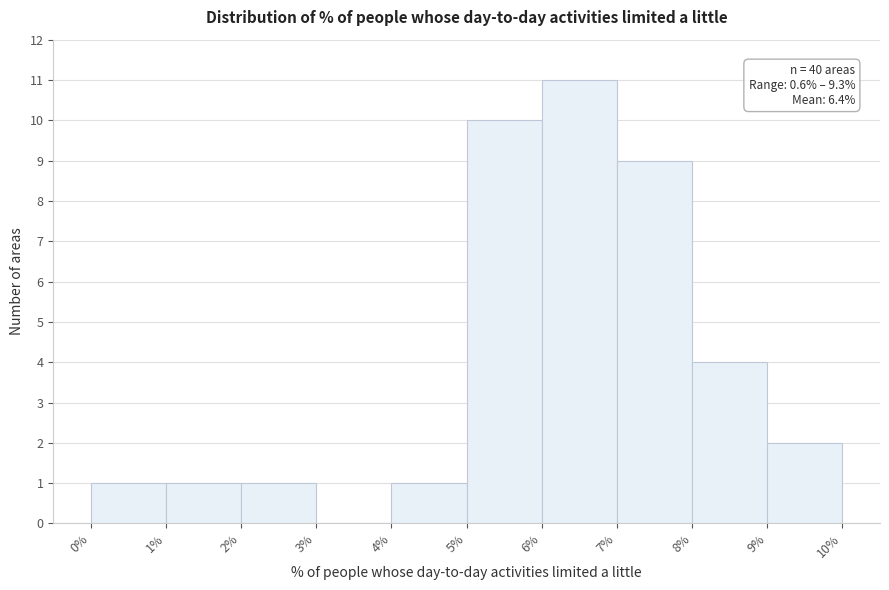

Which range on the x-axis has the tallest bar?

6% to 7%